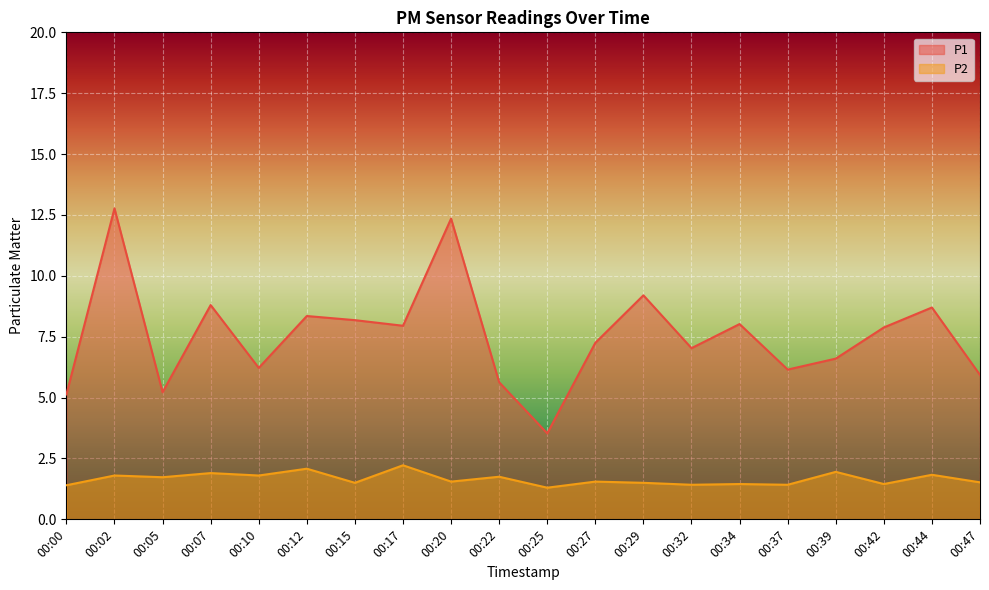

What is the minimum value for P1?

3.5